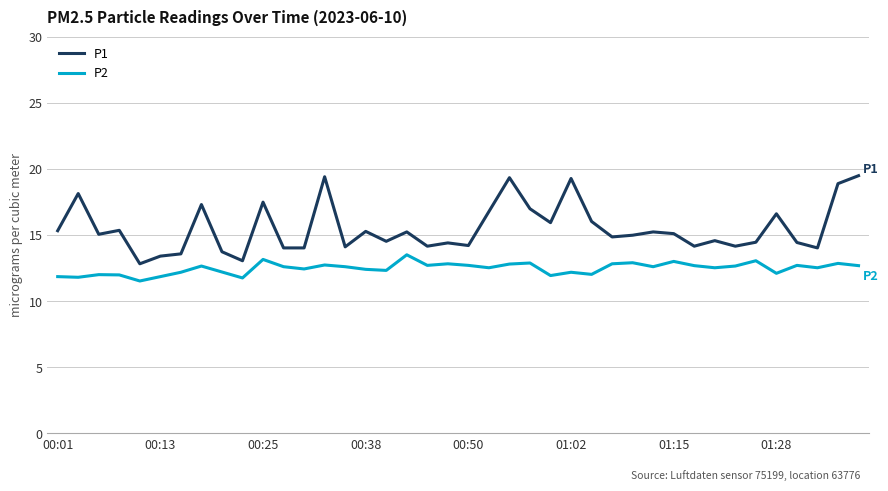

List the series in order of their peak value, lowest first.

P2, P1